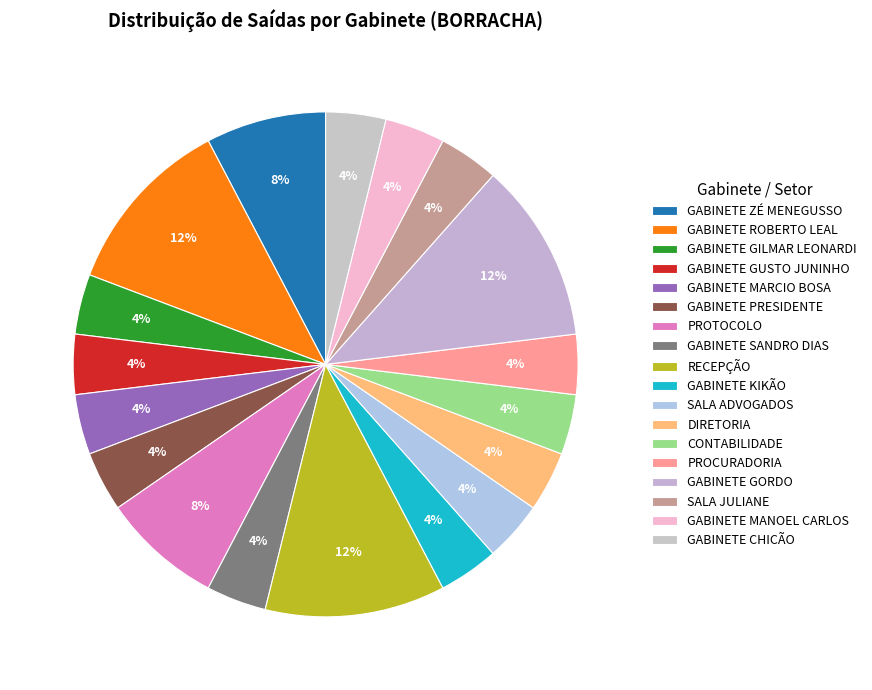

Count the number of slices in the pie.

18